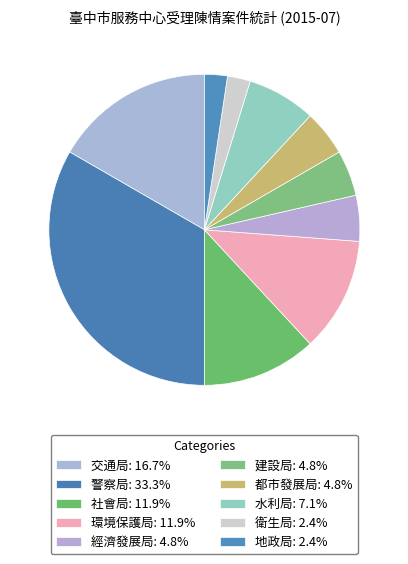

What is the change in value from 交通局 to 都市發展局?

-5